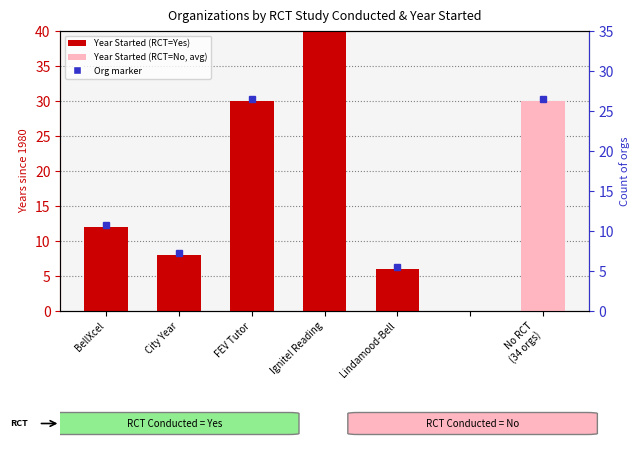

What is the difference between the values at City Year and FEV Tutor?

22